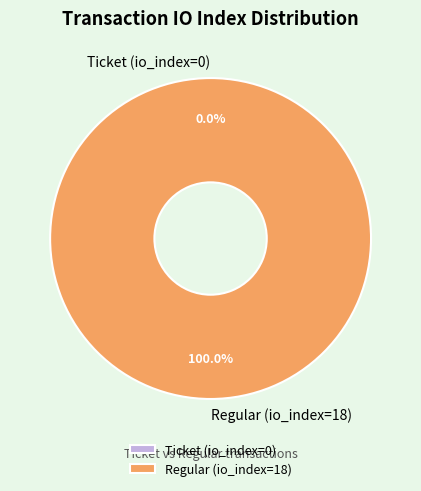

How many segments does this pie chart have?

2